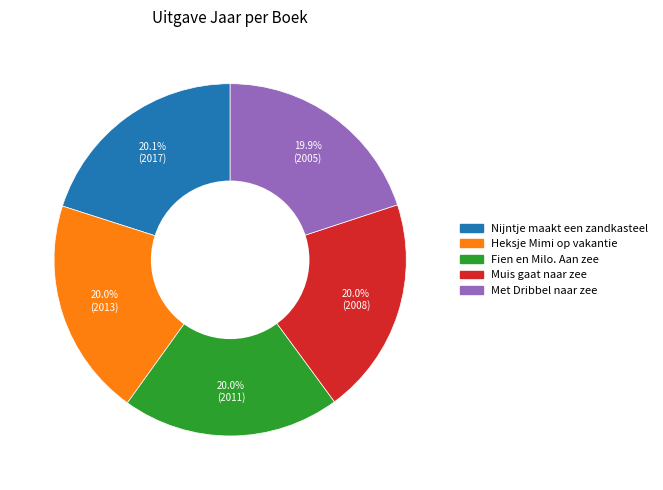

Approximately how many times larger is the value at Heksje Mimi op vakantie compared to Muis gaat naar zee?

1.0